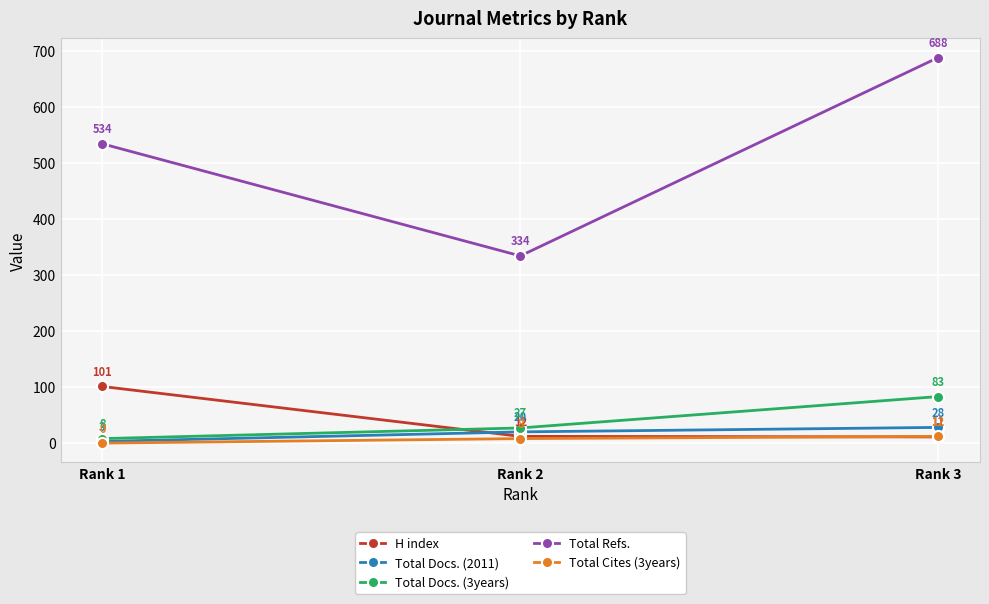

Is the value of Total Docs. (2011) at Rank 3 greater than the value of Total Cites (3years) at Rank 1?

Yes